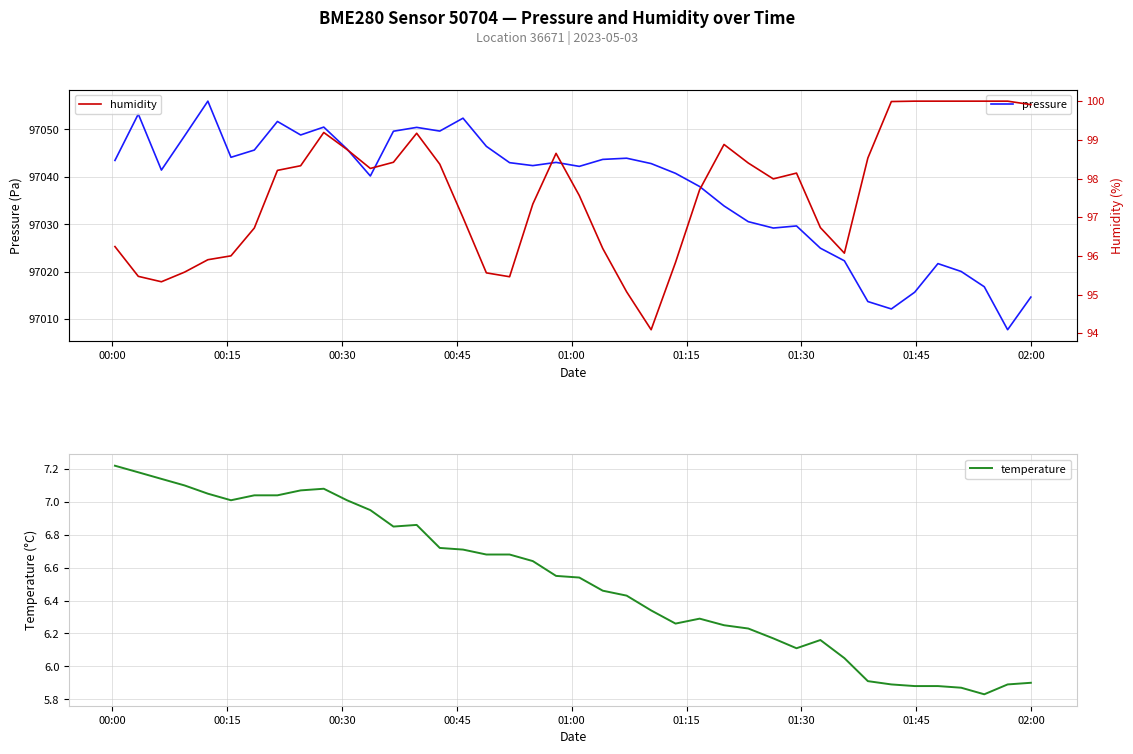

What is the minimum value for pressure?

97007.8